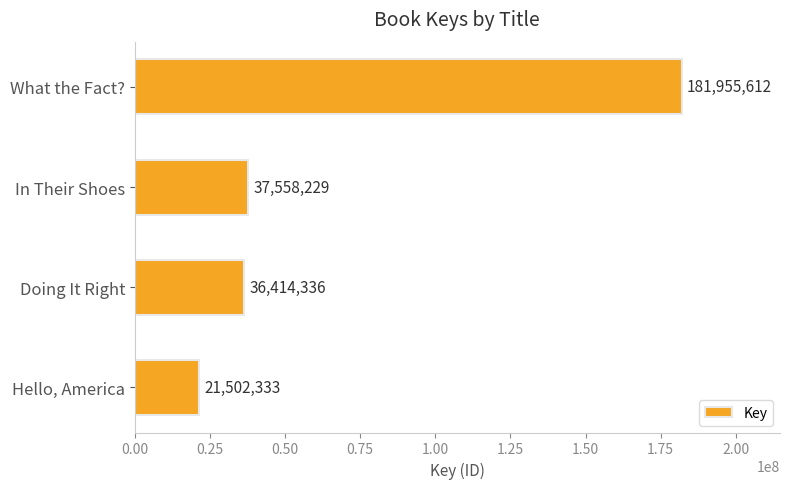

What is the difference between the maximum and second lowest values?

145541276